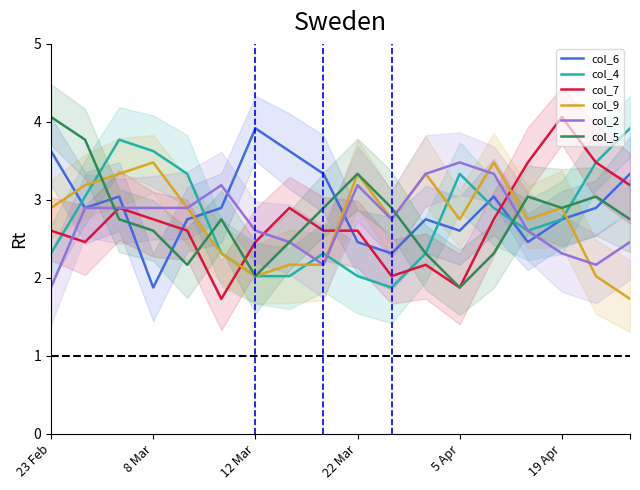

At which category does the chart reach its peak across all series?

15